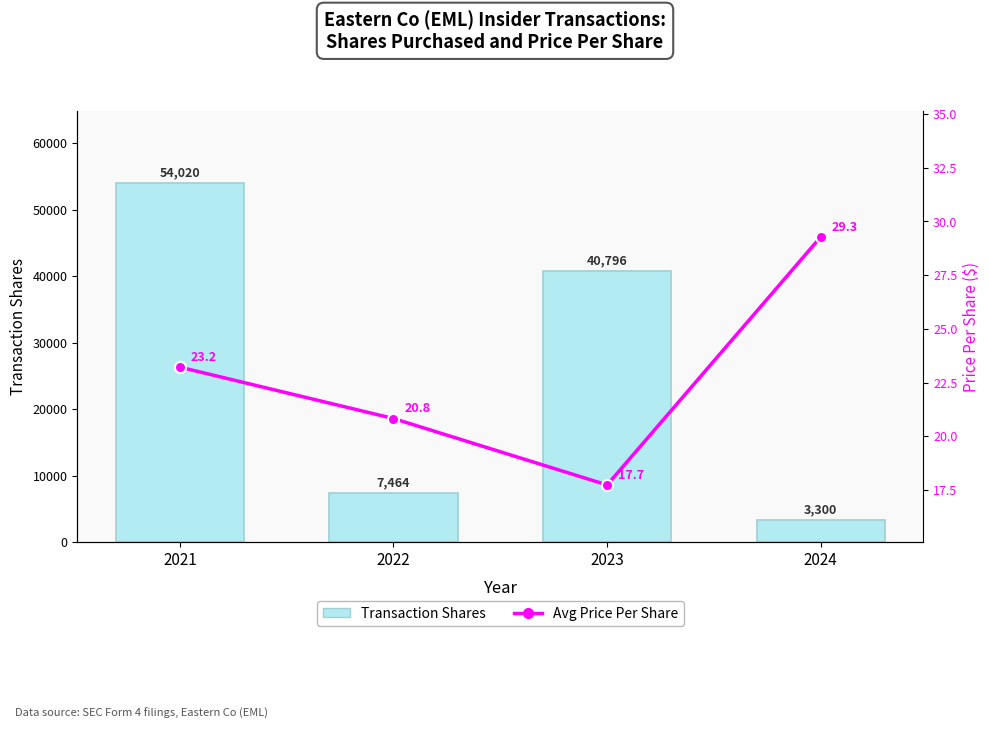

What is the sum of the Transaction Shares values at 2023 and 2021?

94816.0